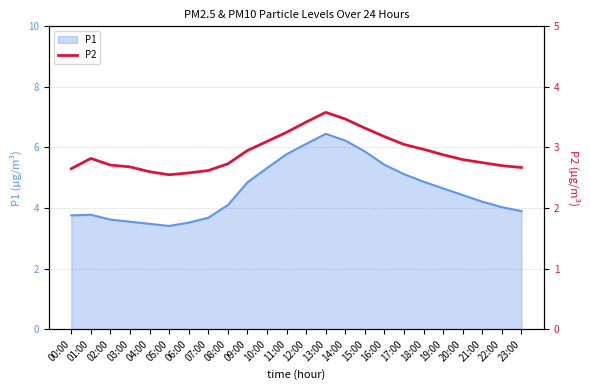

Reading left to right, what are all the values shown in this chart?

00:00=2.6	01:00=2.8	02:00=2.7	03:00=2.7	04:00=2.6	05:00=2.5	06:00=2.6	07:00=2.6	08:00=2.7	09:00=3.0	10:00=3.1	11:00=3.2	12:00=3.4	13:00=3.6	14:00=3.5	15:00=3.3	16:00=3.2	17:00=3.0	18:00=3.0	19:00=2.9	20:00=2.8	21:00=2.8	22:00=2.7	23:00=2.7